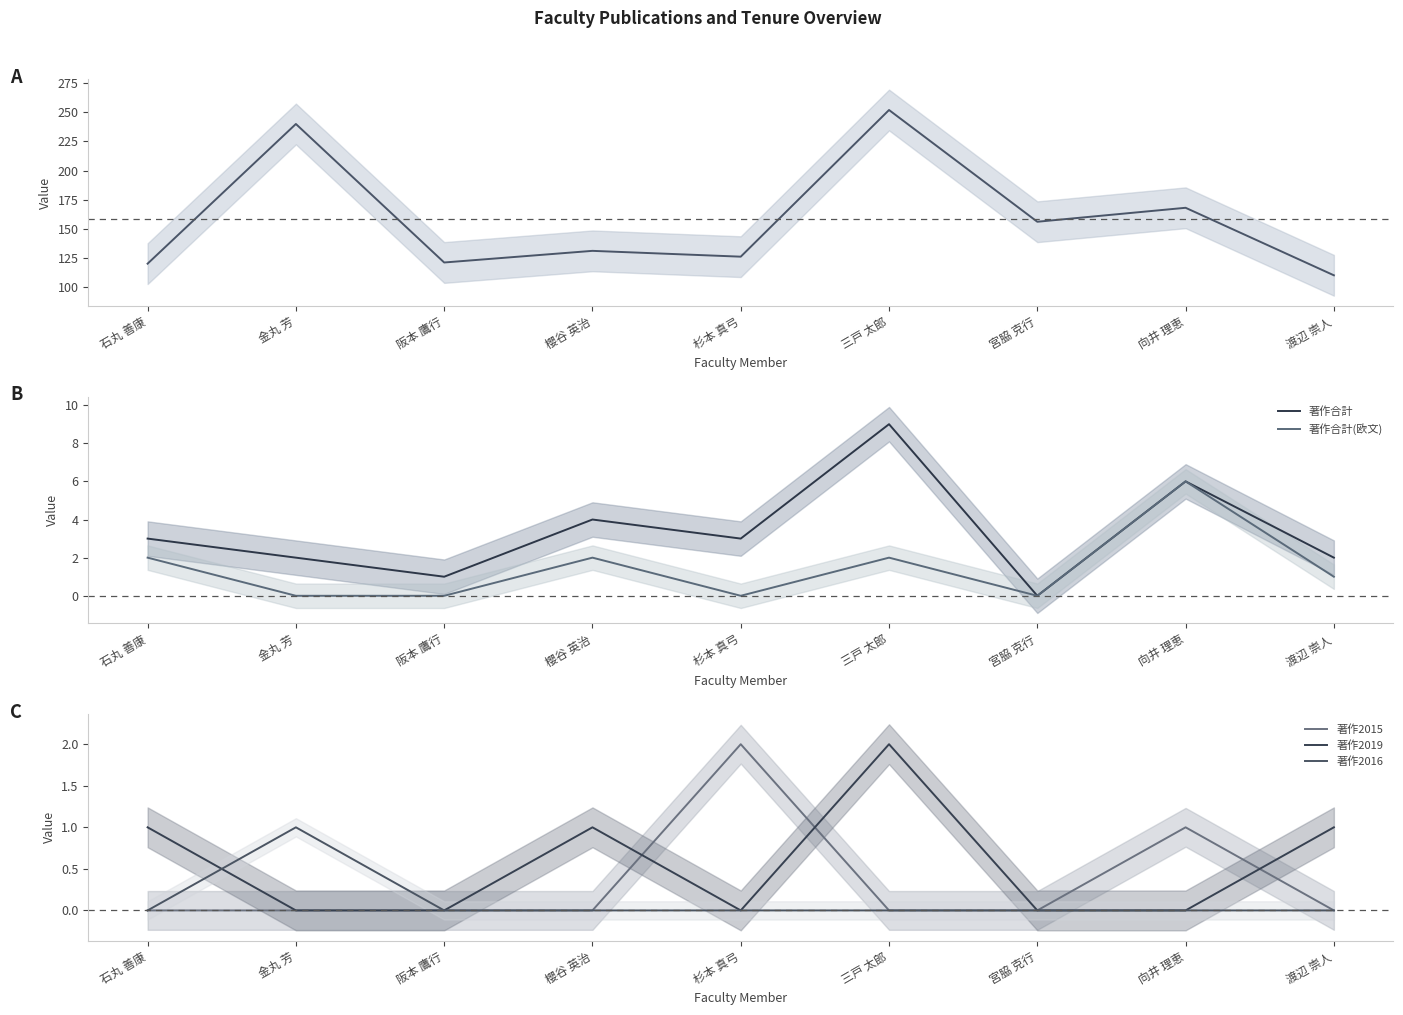

What is the sum of all 著作2015 values?

3